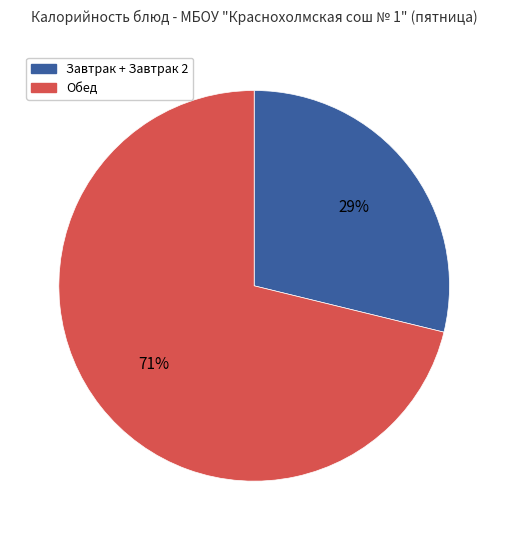

To the nearest percent, what is the average slice percentage?

50%